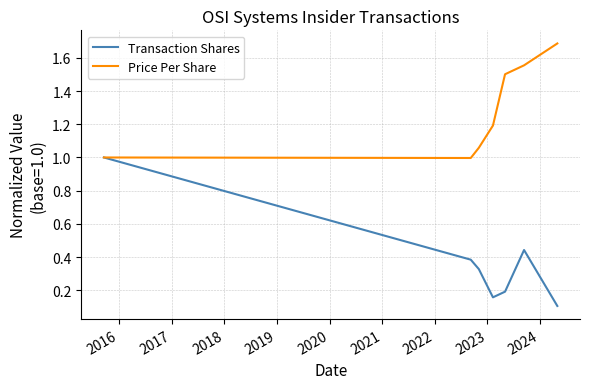

Which series has the largest total across all categories?

Price Per Share